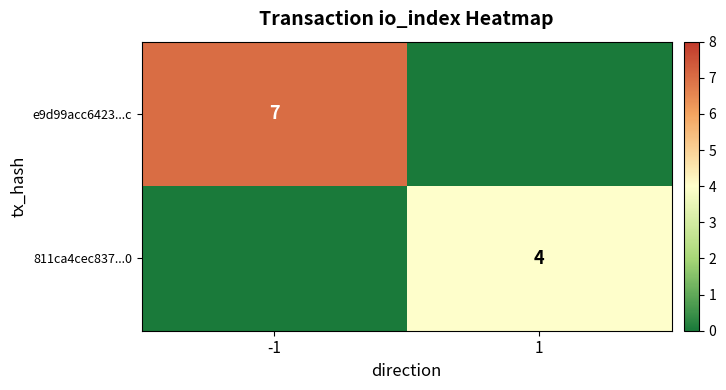

What is the difference between the 811ca4cec837...0 values at -1 and 1?

4